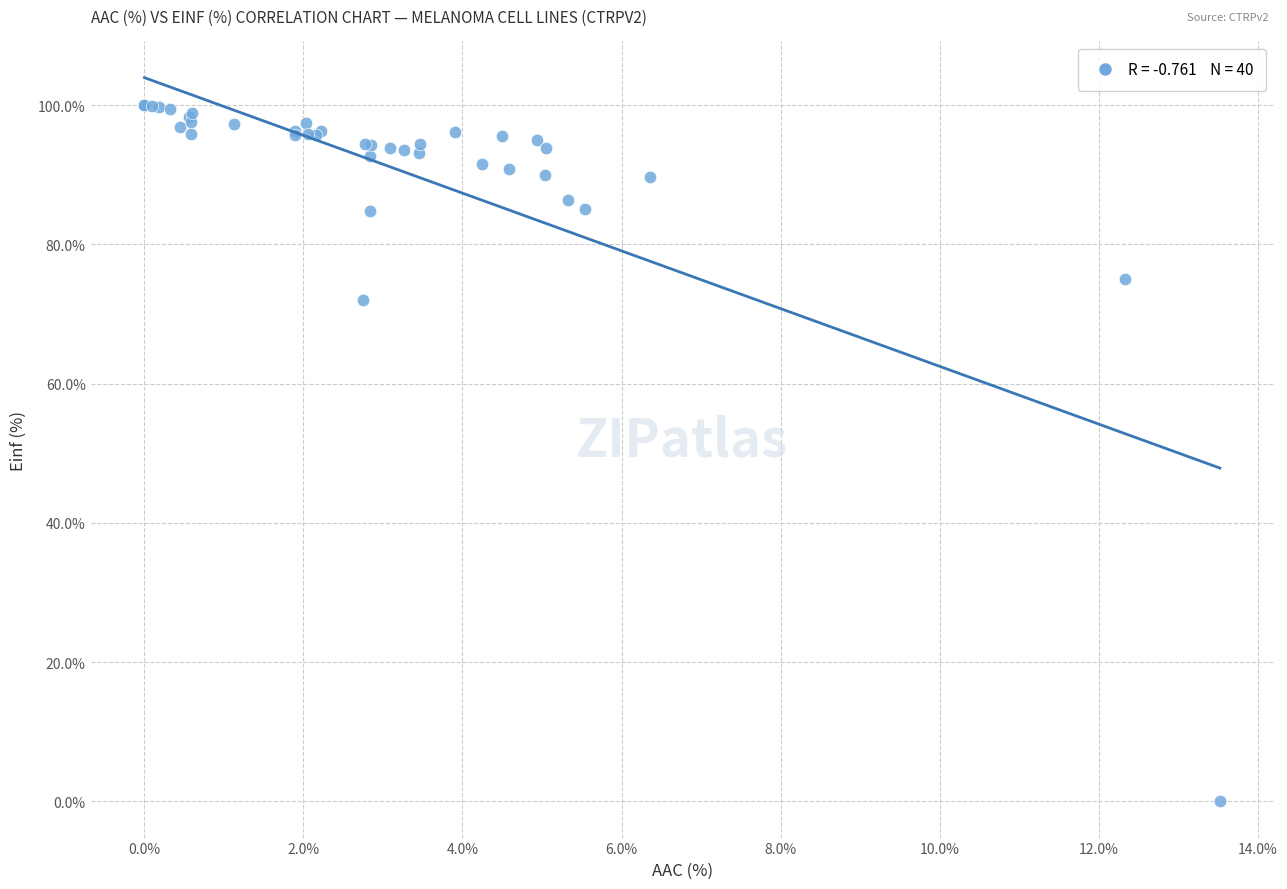

What Y value in the scatter plot is closest to 50?

72.0